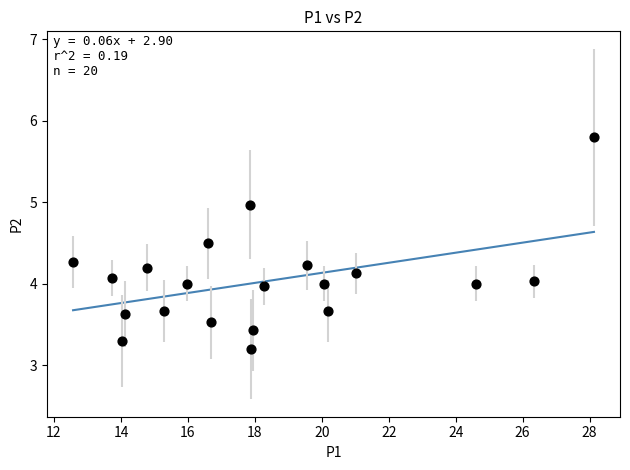

What is the range of Y values (max minus min)?

2.6